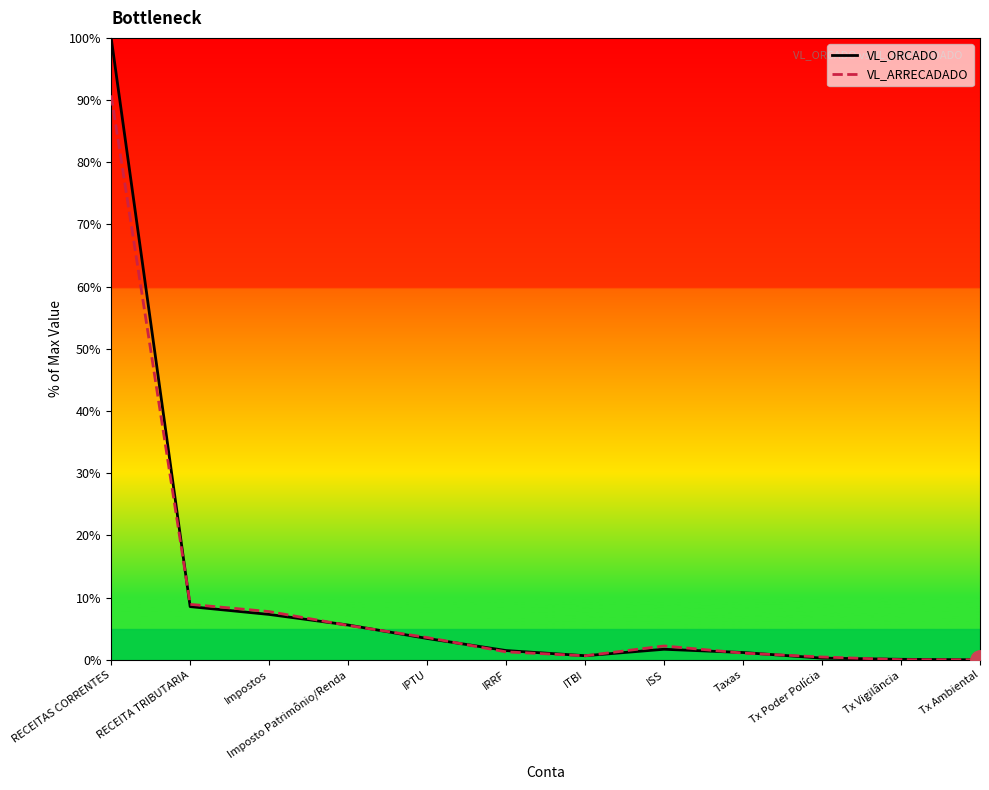

At which category is the sum across all series the highest?

RECEITAS CORRENTES